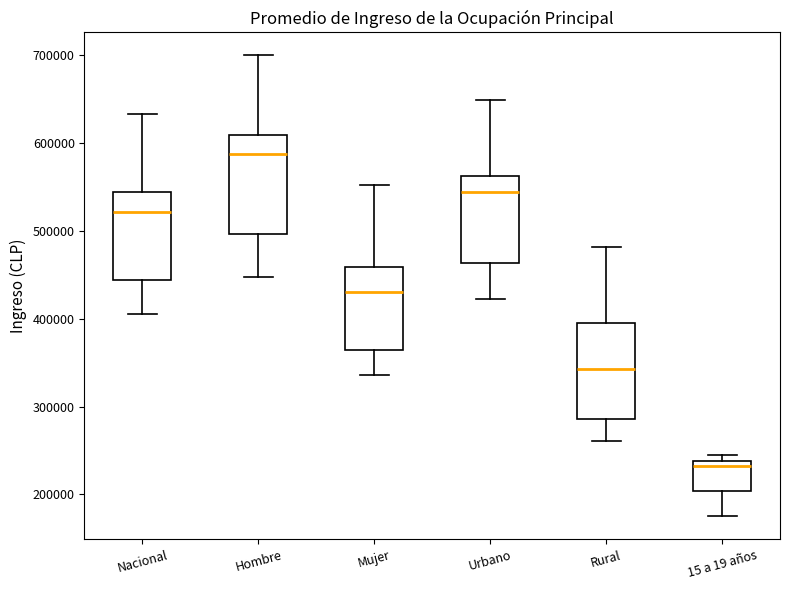

Reading left to right, read every box against the y-axis: the position of its median line, the range the box covers, and the ends of its whiskers. The values are not printed on the chart, so give them approximately, as read against the axis.

Nacional: median 520000, box 440000 to 540000, whiskers 400000 to 630000
Hombre: median 590000, box 500000 to 610000, whiskers 450000 to 700000
Mujer: median 430000, box 360000 to 460000, whiskers 340000 to 550000
Urbano: median 540000, box 460000 to 560000, whiskers 420000 to 650000
Rural: median 340000, box 290000 to 400000, whiskers 260000 to 480000
15 a 19 años: median 230000, box 200000 to 240000, whiskers 180000 to 250000